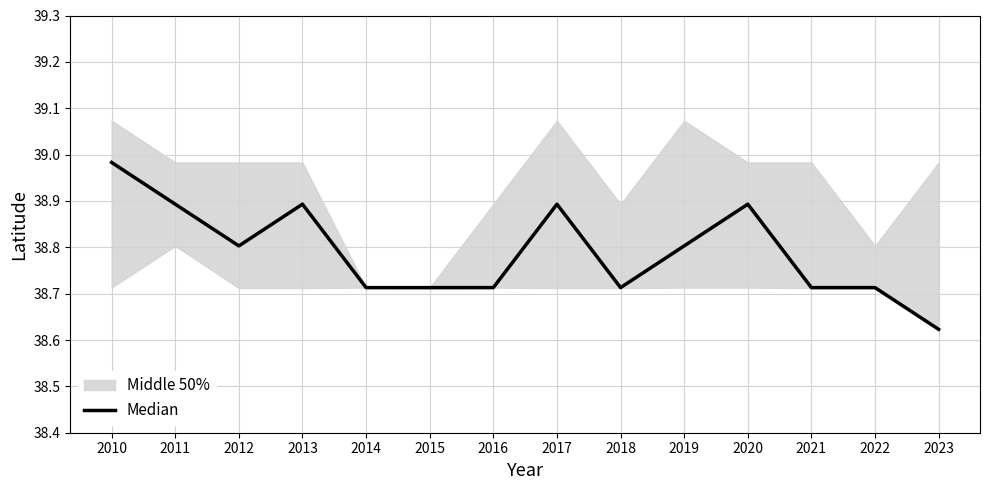

Reading left to right, extract all data points from this chart.

2010=39.0	2011=38.9	2012=38.8	2013=38.9	2014=38.7	2015=38.7	2016=38.7	2017=38.9	2018=38.7	2019=38.8	2020=38.9	2021=38.7	2022=38.7	2023=38.6